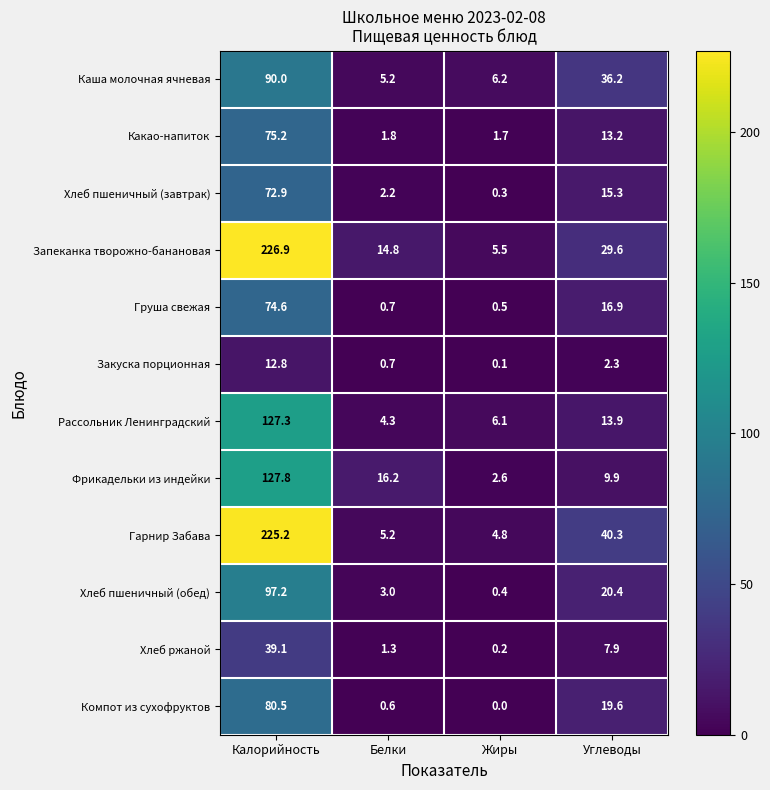

The Фрикадельки из индейки series shows 3.7 at Углеводы. True or false?

False